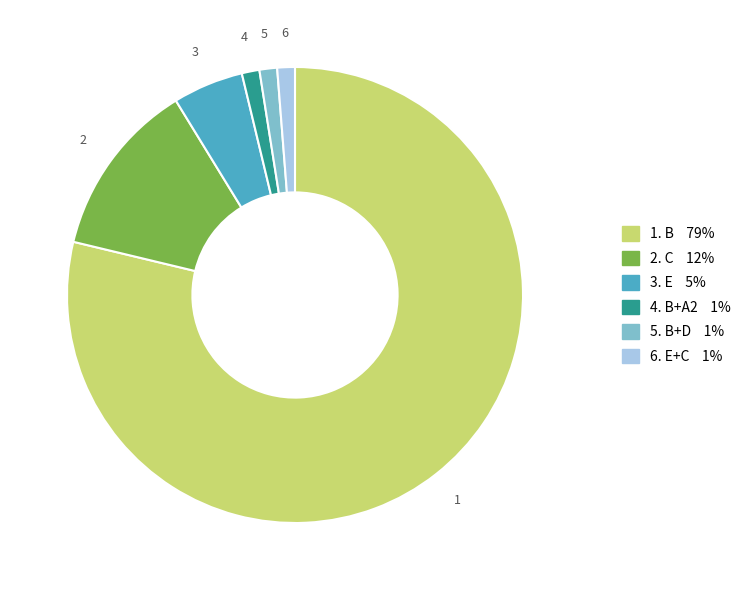

Count the number of slices in the pie.

6